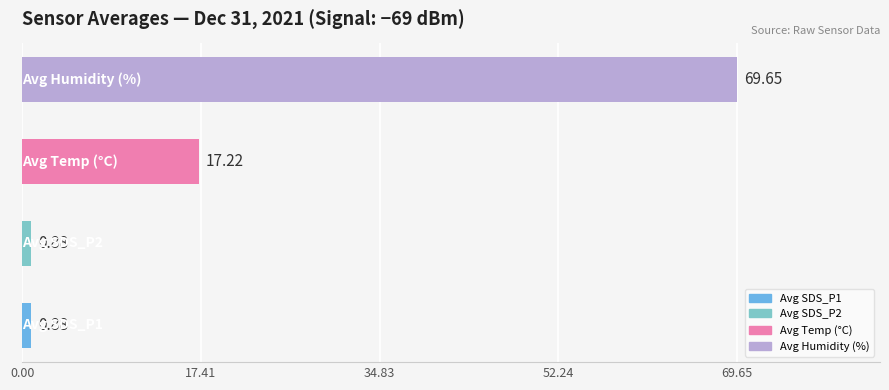

What is the sum of all values?

88.6